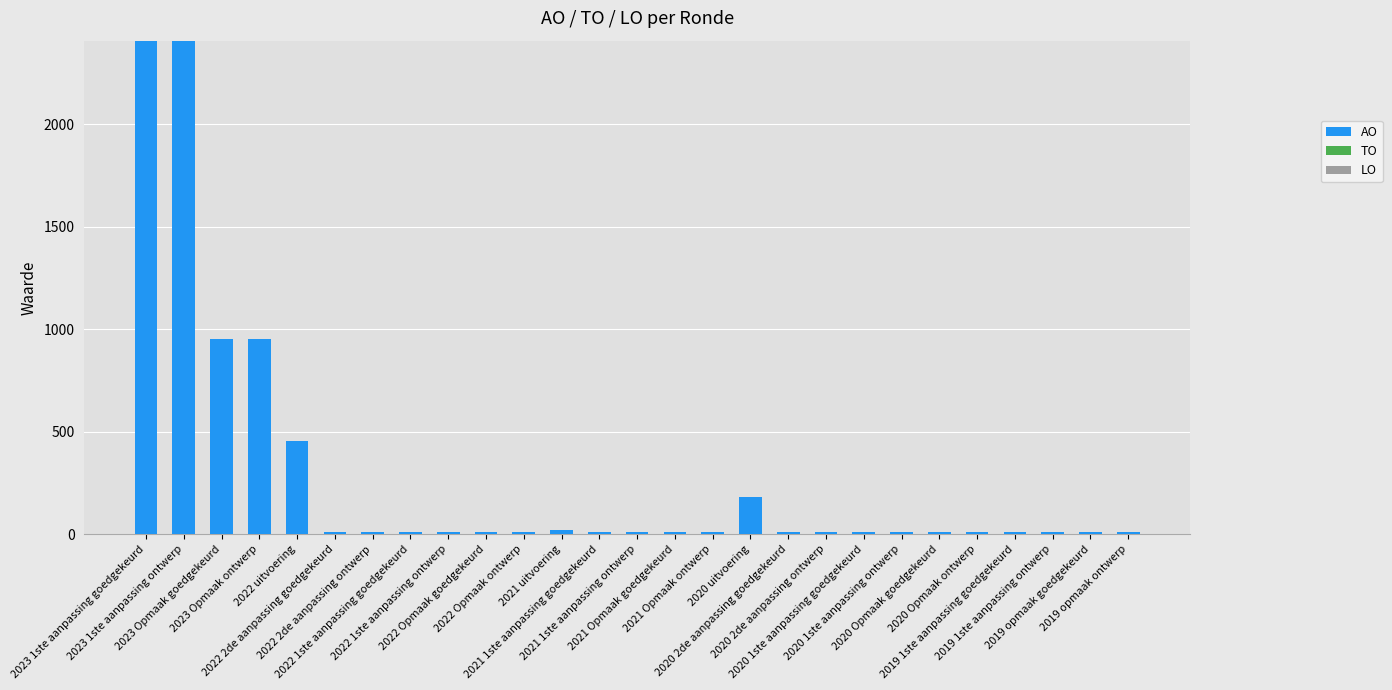

What is the greatest value displayed?

2408